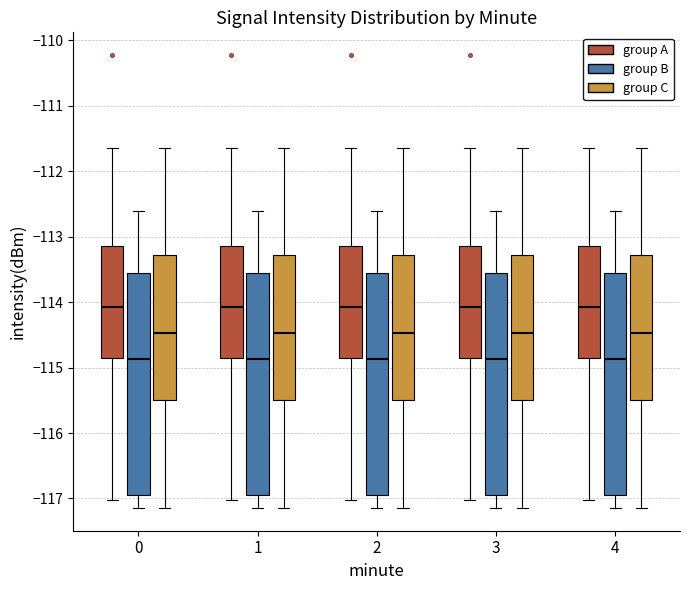

Reading left to right, transcribe this box plot: for each box, give where its median line is, the range the box spans, and where its two whiskers end, as read against the y-axis. The values are not printed on the chart, so give them approximately, as read against the axis.

0 (group A): median -114.1, box -114.9 to -113.1, whiskers -117.0 to -111.6
0 (group B): median -114.9, box -116.9 to -113.6, whiskers -117.1 to -112.6
0 (group C): median -114.5, box -115.5 to -113.3, whiskers -117.1 to -111.6
1 (group A): median -114.1, box -114.9 to -113.1, whiskers -117.0 to -111.6
1 (group B): median -114.9, box -116.9 to -113.6, whiskers -117.1 to -112.6
1 (group C): median -114.5, box -115.5 to -113.3, whiskers -117.1 to -111.6
2 (group A): median -114.1, box -114.9 to -113.1, whiskers -117.0 to -111.6
2 (group B): median -114.9, box -116.9 to -113.6, whiskers -117.1 to -112.6
2 (group C): median -114.5, box -115.5 to -113.3, whiskers -117.1 to -111.6
3 (group A): median -114.1, box -114.9 to -113.1, whiskers -117.0 to -111.6
3 (group B): median -114.9, box -116.9 to -113.6, whiskers -117.1 to -112.6
3 (group C): median -114.5, box -115.5 to -113.3, whiskers -117.1 to -111.6
4 (group A): median -114.1, box -114.9 to -113.1, whiskers -117.0 to -111.6
4 (group B): median -114.9, box -116.9 to -113.6, whiskers -117.1 to -112.6
4 (group C): median -114.5, box -115.5 to -113.3, whiskers -117.1 to -111.6